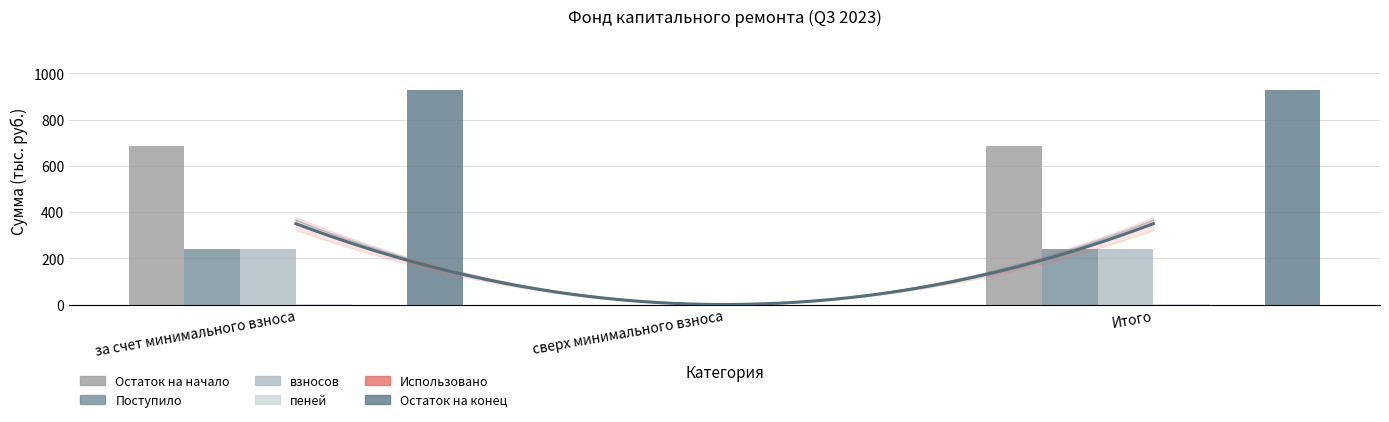

Which series has the largest total across all categories?

Остаток на конец